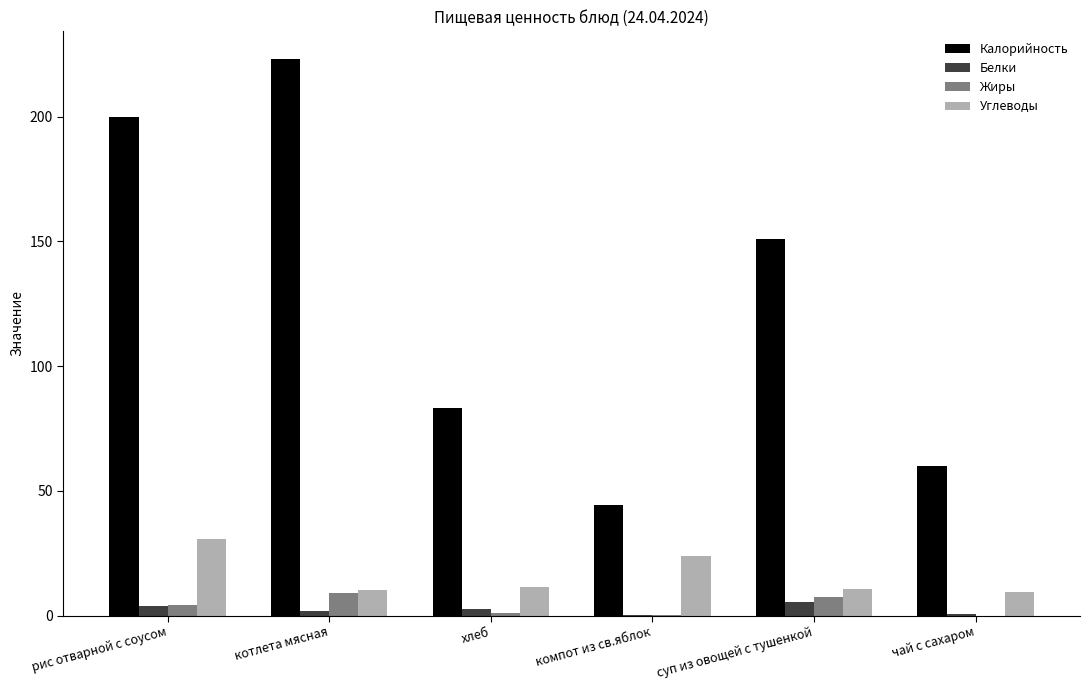

At which label does Калорийность reach its peak?

котлета мясная